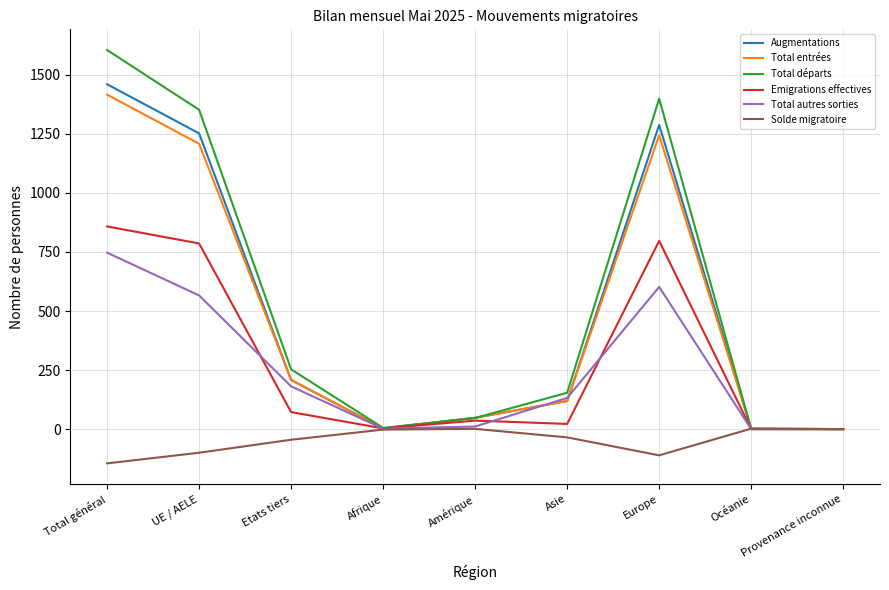

The value of Augmentations at Asie is 119. True or false?

True